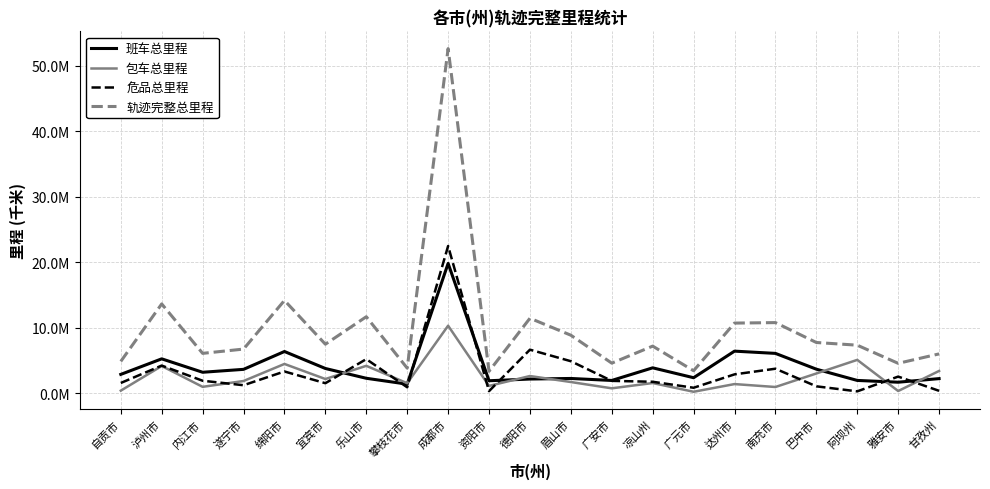

What position from the left is 泸州市?

2